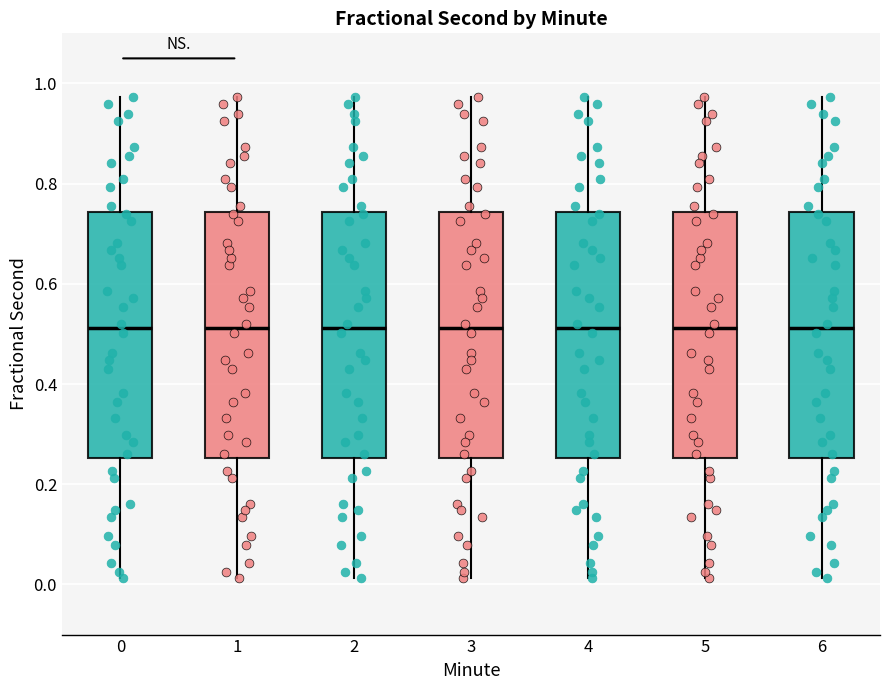

Where is the lower edge of the box at x = 3 on the y-axis? The values are not printed on the chart, so give them approximately, as read against the axis.

0.26